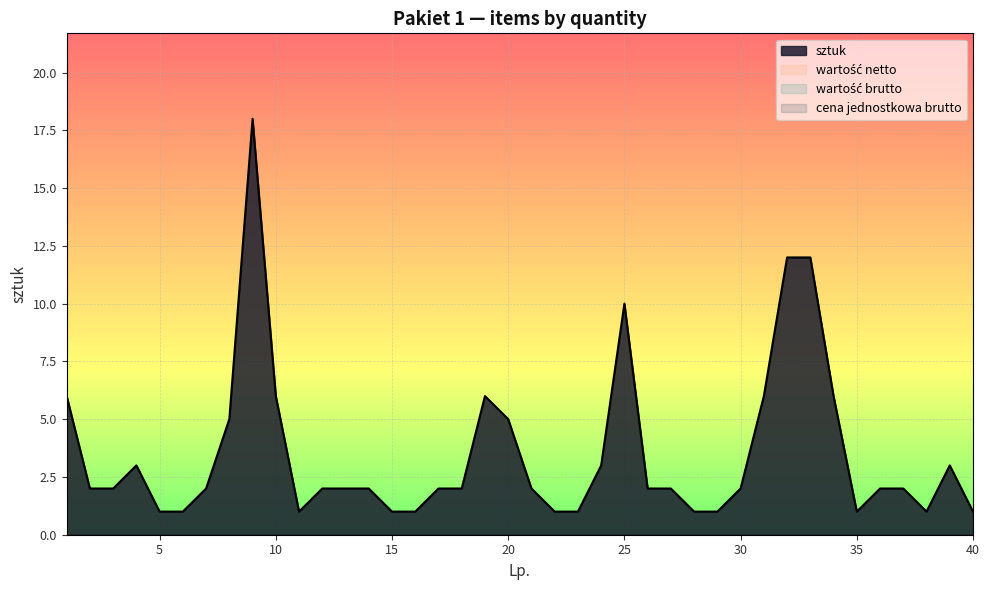

Is the value of cena jednostkowa brutto at 16 greater than the value of sztuk at 9?

No